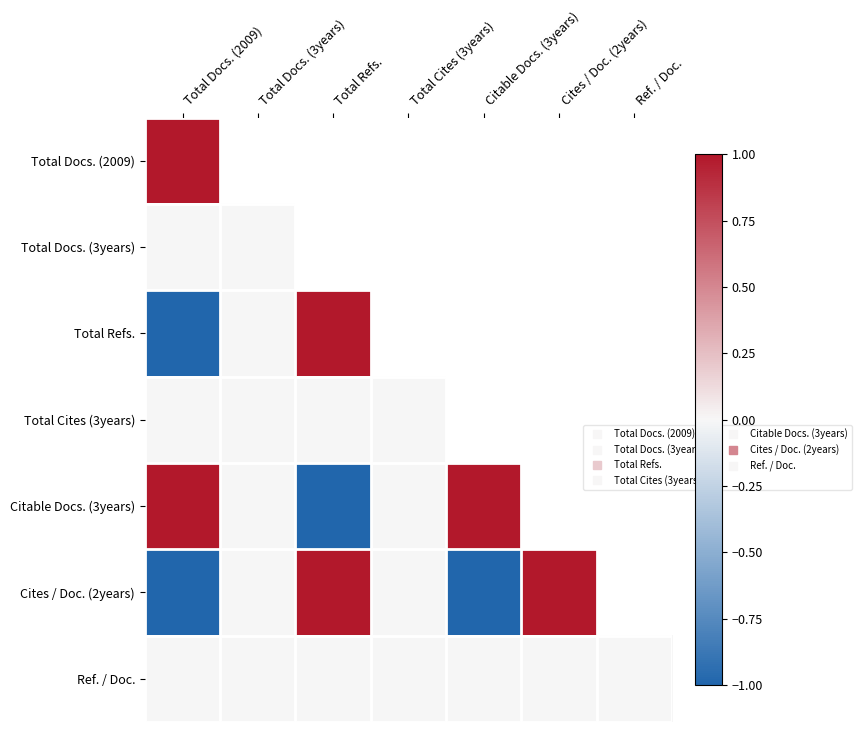

The value of Ref. / Doc. at Citable Docs. (3years) is 0.0. True or false?

True